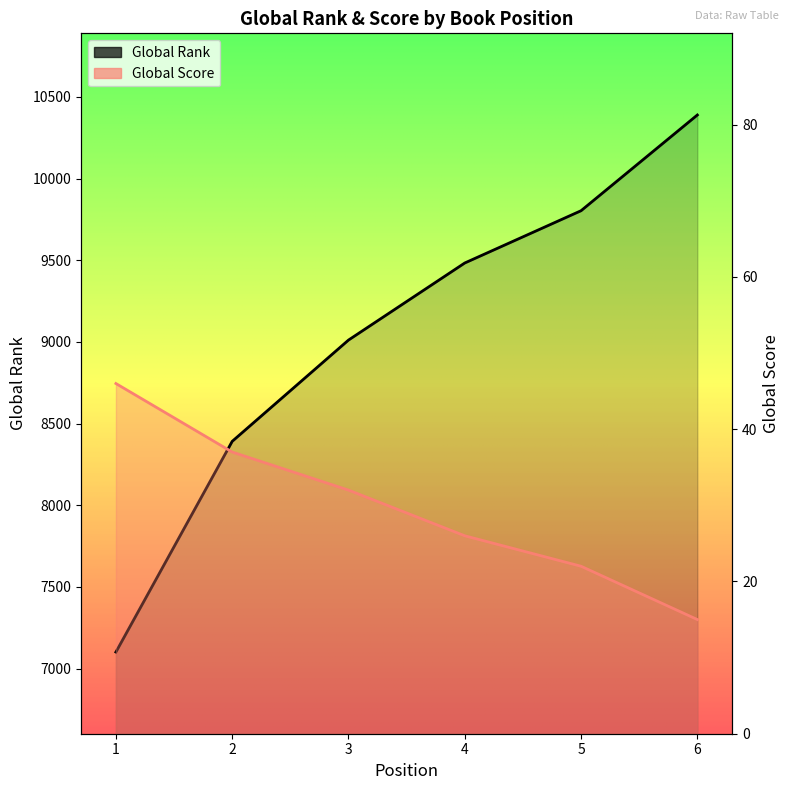

At which label does Global Rank first exceed 9483?

5